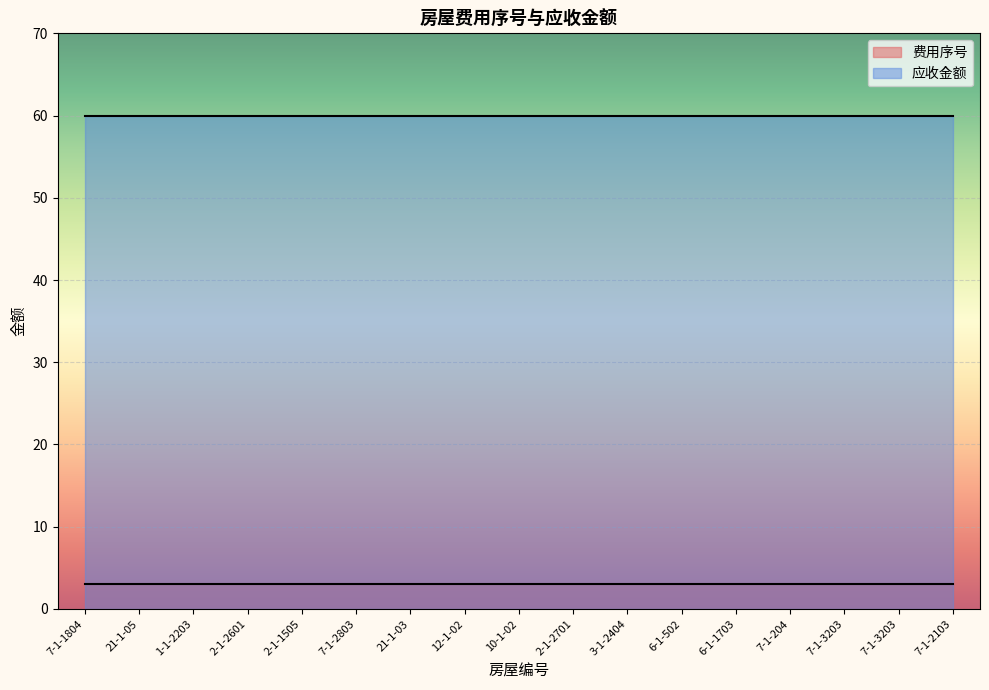

What is the label of the 6th point from the left?

7-1-2803